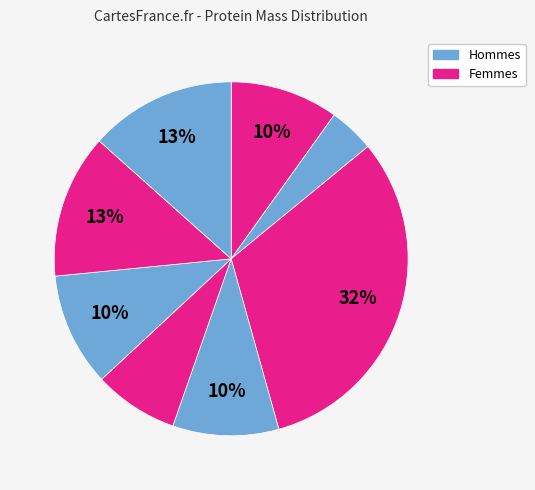

How many segments does this pie chart have?

8